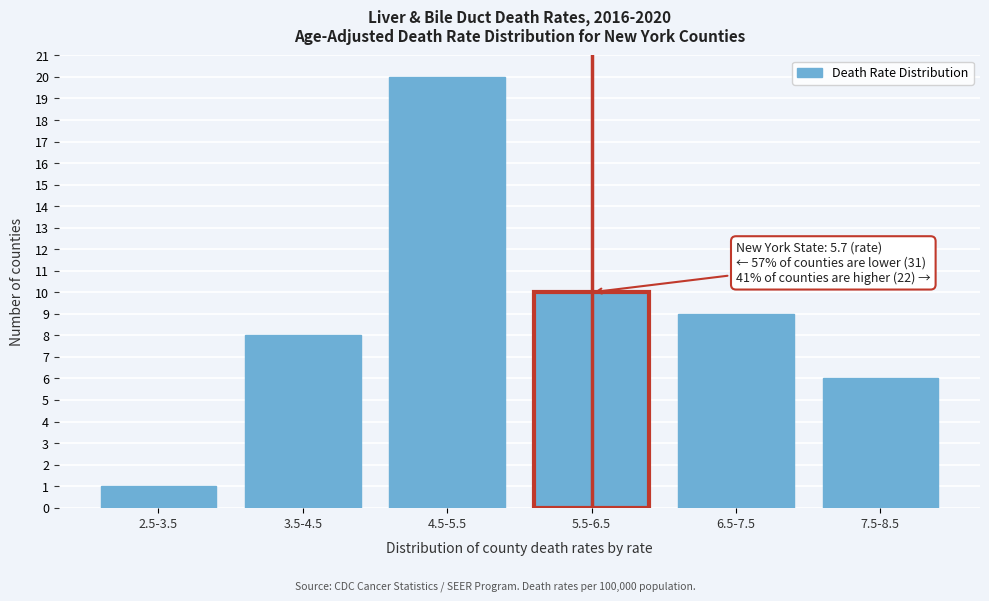

Reading left to right, list all the values displayed in this chart.

1	8	20	10	9	6